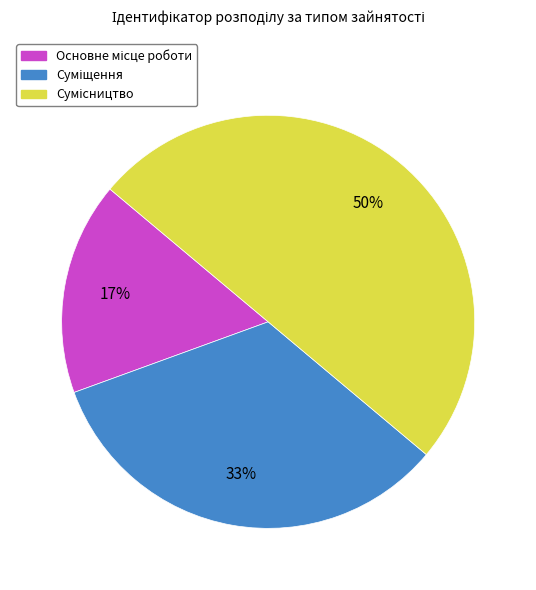

To the nearest percent, what is the average slice percentage?

33%